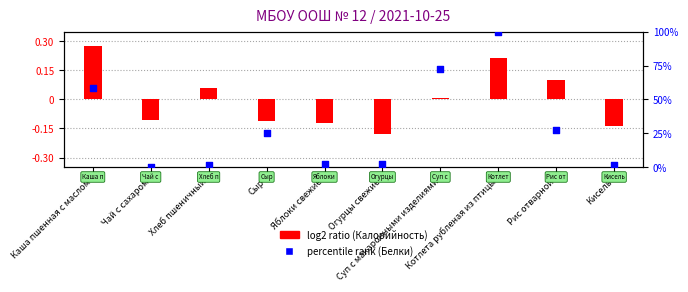

At how many categories does at least one series exceed 95?

1